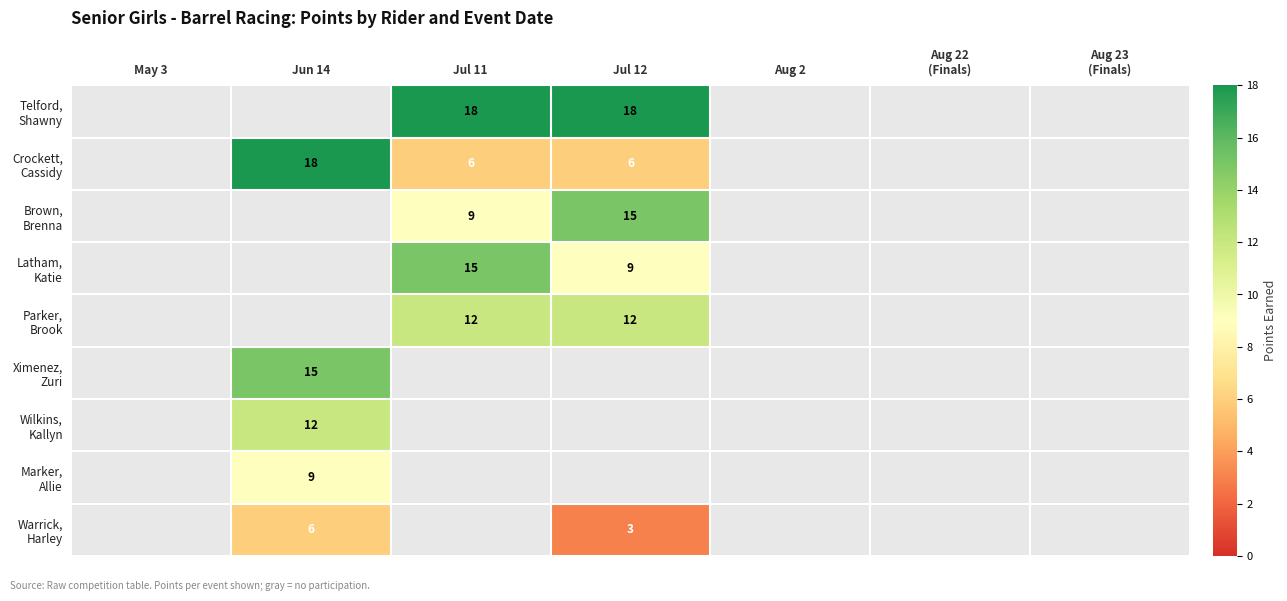

List the labels in order of Ximenez, Zuri value, smallest first.

May 3, Jun 14, Jul 11, Jul 12, Aug 2, Aug 22 (Finals), Aug 23 (Finals)